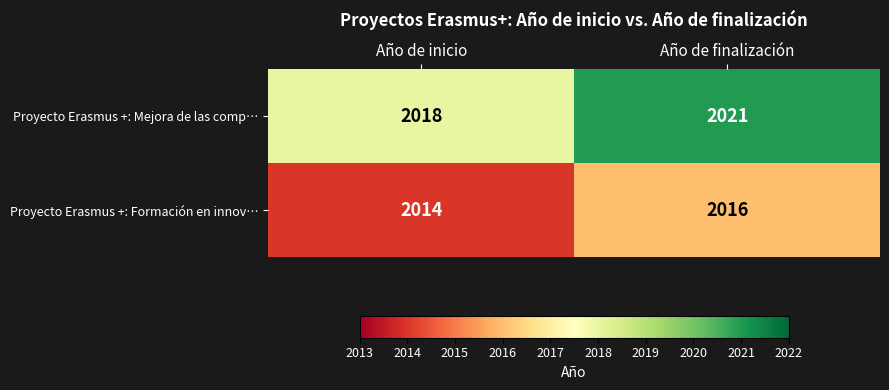

List the series in order of their overall mean, lowest first.

Proyecto Erasmus +: Formación en innov…, Proyecto Erasmus +: Mejora de las comp…